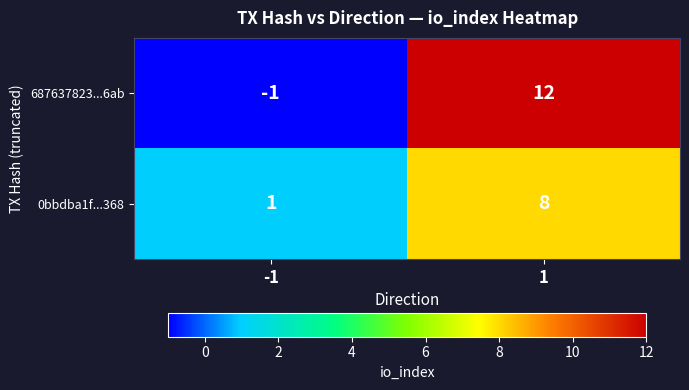

Which series has the widest spread of values?

687637823...6ab